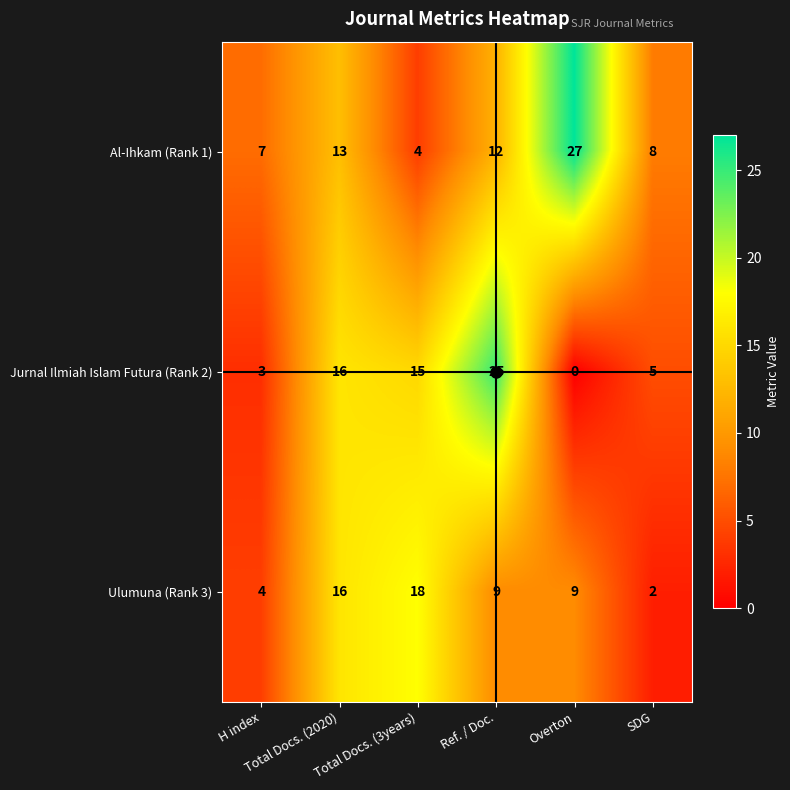

What is the highest value of the Jurnal Ilmiah Islam Futura (Rank 2) series?

25